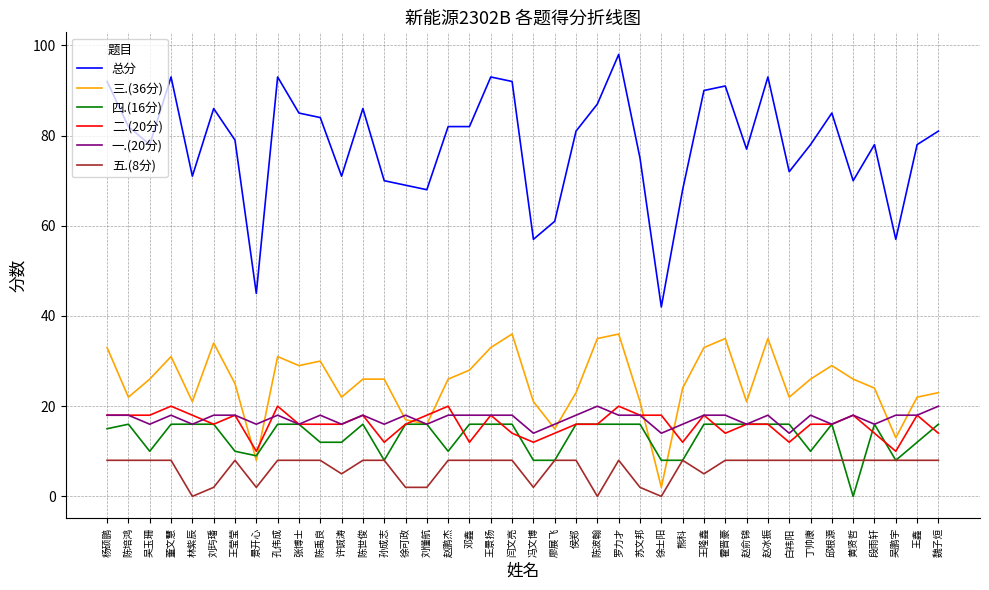

Which series has the largest total across all categories?

总分